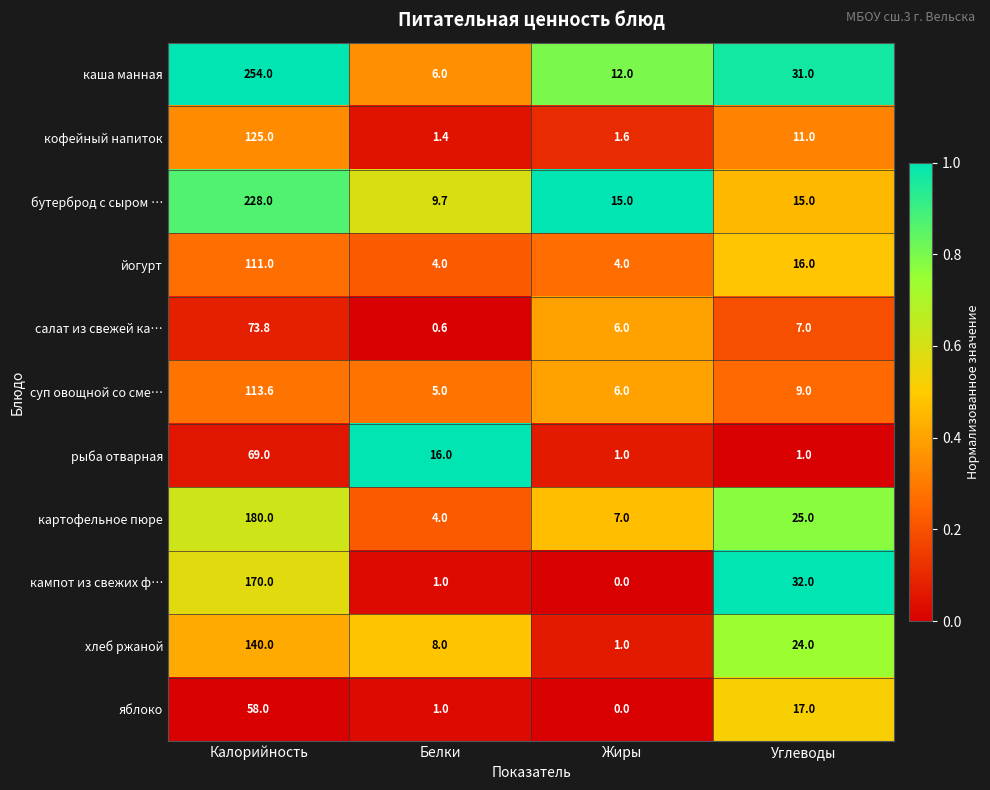

Between Калорийность and Жиры, which series saw the biggest shift?

каша манная